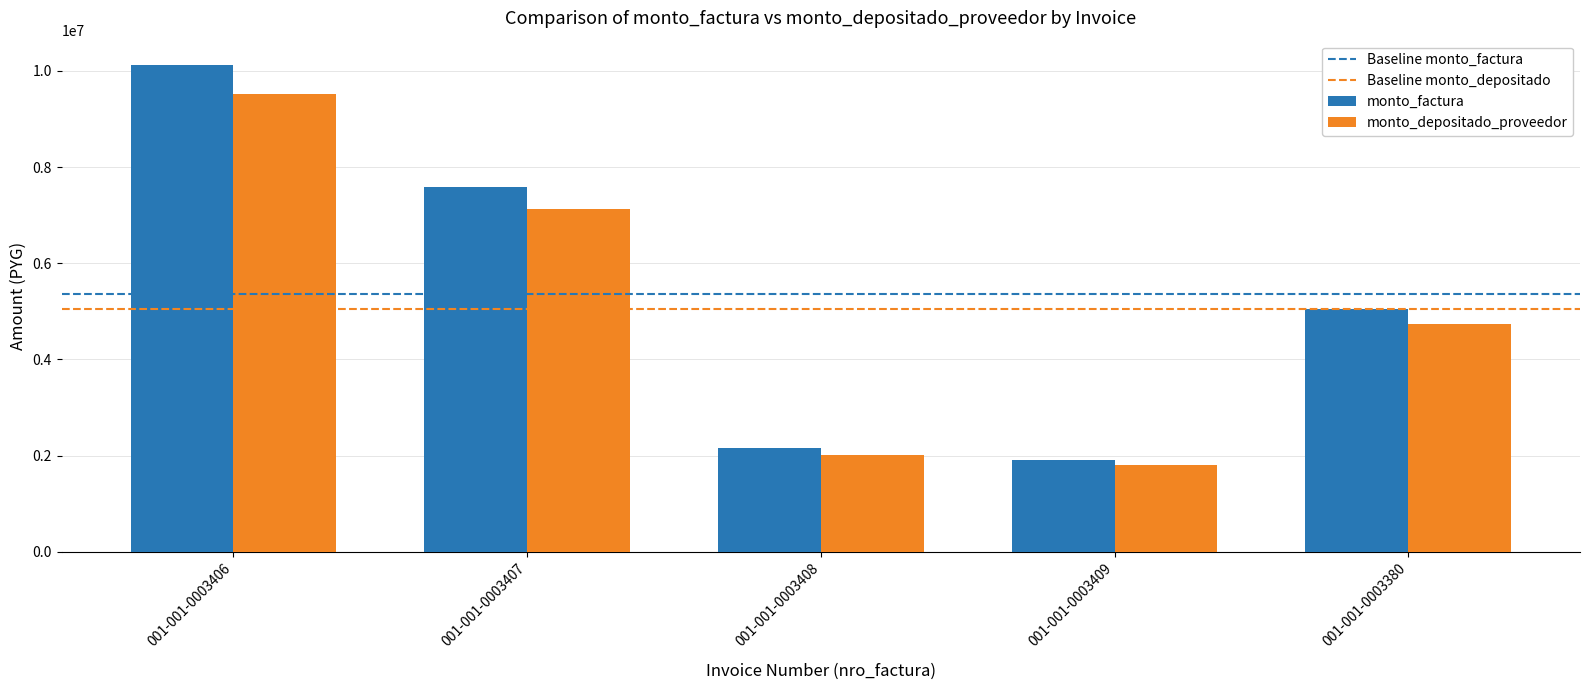

At how many categories does at least one series exceed 6908028?

2